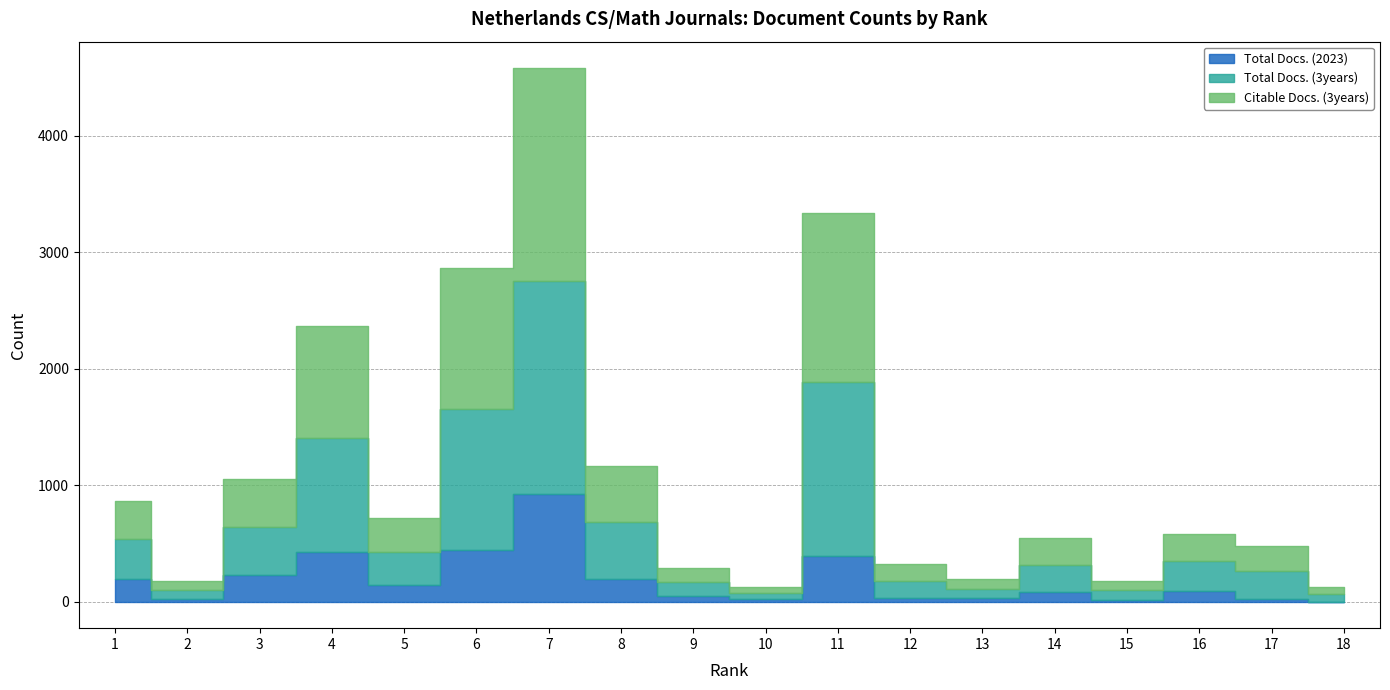

Is the value of Total Docs. (3years) at 13 greater than the value of Citable Docs. (3years) at 14?

No